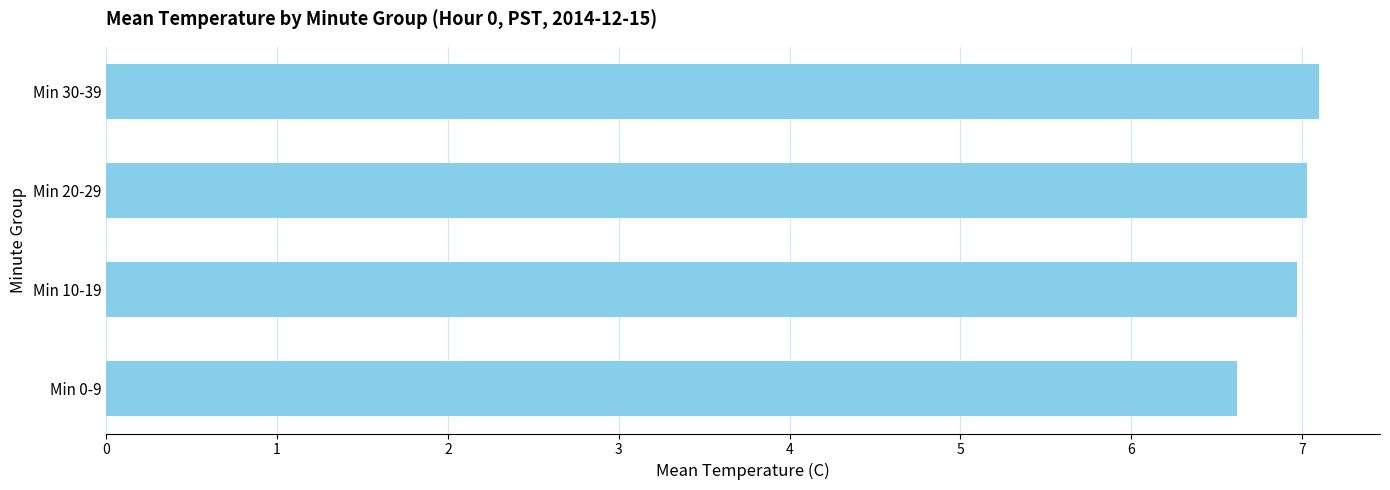

What is the difference between the maximum and minimum values?

0.5